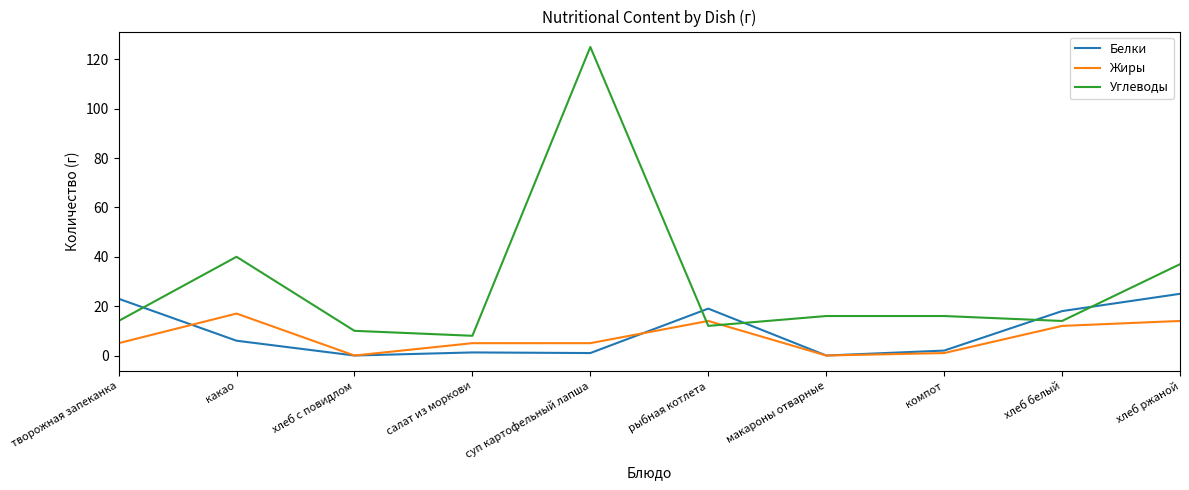

Where is Углеводы nearest to the value 66?

какао